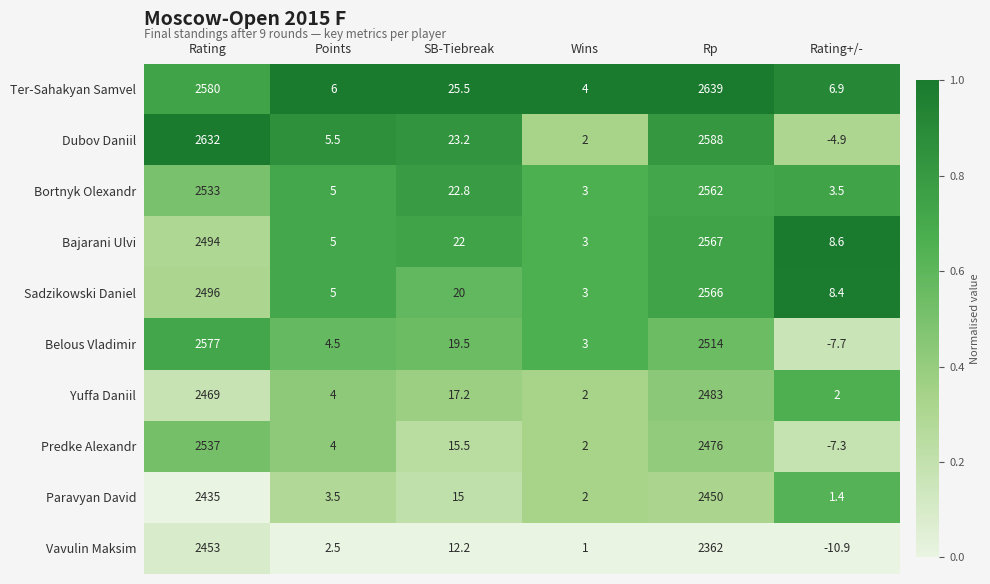

Where is Predke Alexandr nearest to the value 1264?

Rp